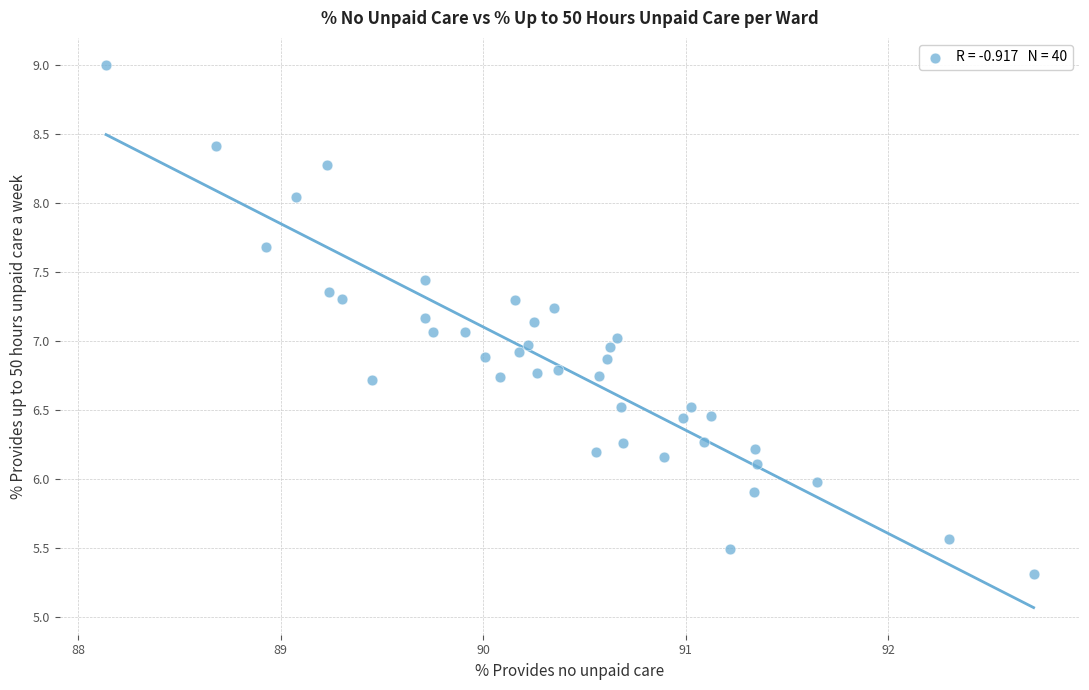

What is the range of X values (max minus min)?

4.6